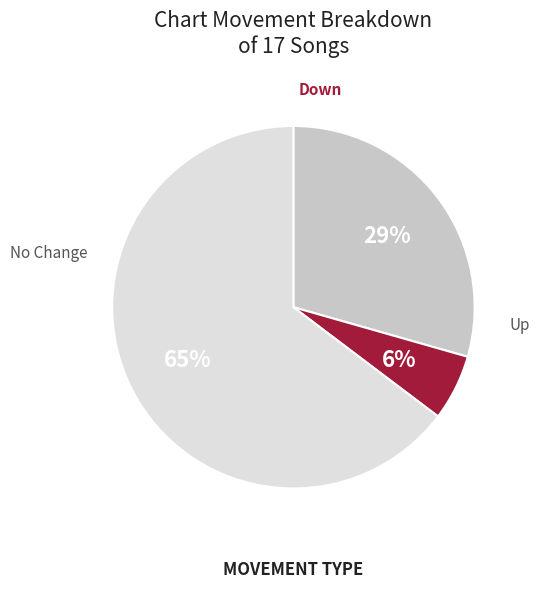

Is there any slice that represents more than half of the pie?

Yes